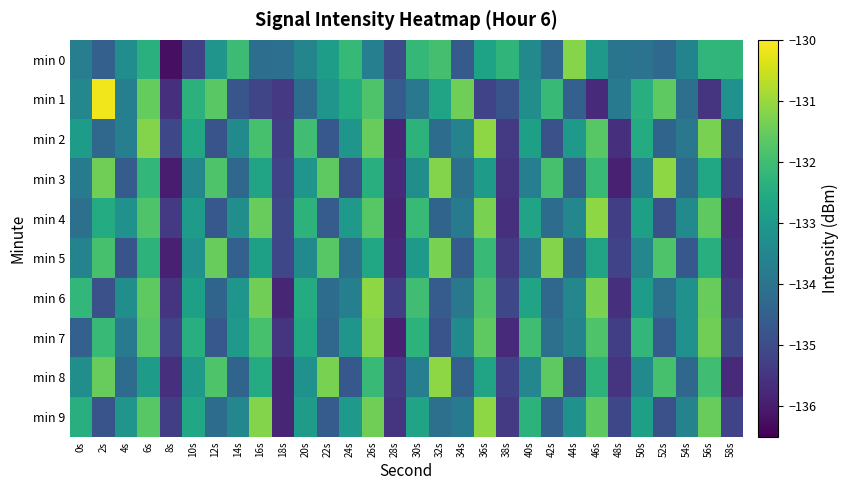

Reading left to right, extract all data points from this chart.

min 0: 0s=-133.7	2s=-134.5	4s=-133.3	6s=-132.4	8s=-136.2	10s=-135.2	12s=-133.1	14s=-132.0	16s=-134.2	18s=-134.1	20s=-133.5	22s=-132.9	24s=-132.2	26s=-133.7	28s=-135.0	30s=-132.2	32s=-131.9	34s=-134.7	36s=-132.7	38s=-132.2	40s=-133.4	42s=-134.3	44s=-131.2	46s=-133.0	48s=-134.0	50s=-134.0	52s=-134.3	54s=-133.6	56s=-132.2	58s=-132.2
min 1: 0s=-133.5	2s=-130.1	4s=-133.7	6s=-131.5	8s=-135.6	10s=-132.3	12s=-131.7	14s=-134.8	16s=-135.1	18s=-135.4	20s=-134.2	22s=-133.1	24s=-132.5	26s=-131.8	28s=-134.6	30s=-133.9	32s=-132.7	34s=-131.4	36s=-135.2	38s=-134.8	40s=-133.3	42s=-132.1	44s=-134.5	46s=-135.7	48s=-133.8	50s=-132.4	52s=-131.6	54s=-134.1	56s=-135.5	58s=-133.2
min 2: 0s=-132.9	2s=-134.3	4s=-133.7	6s=-131.2	8s=-135.1	10s=-132.6	12s=-134.8	14s=-133.4	16s=-131.9	18s=-135.3	20s=-132.0	22s=-134.7	24s=-133.1	26s=-131.5	28s=-135.8	30s=-132.3	32s=-134.2	34s=-133.6	36s=-131.1	38s=-135.4	40s=-132.8	42s=-134.9	44s=-133.0	46s=-131.7	48s=-135.6	50s=-132.5	52s=-134.4	54s=-133.9	56s=-131.3	58s=-135.0
min 3: 0s=-133.8	2s=-131.4	4s=-134.6	6s=-132.2	8s=-136.0	10s=-133.5	12s=-131.8	14s=-134.3	16s=-132.7	18s=-135.2	20s=-133.1	22s=-131.6	24s=-134.9	26s=-132.4	28s=-135.7	30s=-133.3	32s=-131.2	34s=-134.1	36s=-132.9	38s=-135.5	40s=-133.7	42s=-131.9	44s=-134.5	46s=-132.1	48s=-135.9	50s=-133.6	52s=-131.1	54s=-134.2	56s=-132.6	58s=-135.3
min 4: 0s=-134.1	2s=-132.5	4s=-133.2	6s=-131.8	8s=-135.4	10s=-132.9	12s=-134.7	14s=-133.3	16s=-131.5	18s=-135.1	20s=-132.3	22s=-134.6	24s=-133.0	26s=-131.7	28s=-135.8	30s=-132.1	32s=-134.4	34s=-133.8	36s=-131.3	38s=-135.6	40s=-132.7	42s=-134.2	44s=-133.5	46s=-131.1	48s=-135.3	50s=-132.8	52s=-134.9	54s=-133.4	56s=-131.6	58s=-135.7
min 5: 0s=-133.6	2s=-131.9	4s=-134.8	6s=-132.3	8s=-135.9	10s=-133.2	12s=-131.5	14s=-134.5	16s=-132.8	18s=-135.1	20s=-133.4	22s=-131.7	24s=-134.1	26s=-132.6	28s=-135.7	30s=-133.0	32s=-131.3	34s=-134.6	36s=-132.1	38s=-135.4	40s=-133.8	42s=-131.2	44s=-134.3	46s=-132.7	48s=-135.2	50s=-133.5	52s=-131.8	54s=-134.7	56s=-132.4	58s=-135.6
min 6: 0s=-132.2	2s=-134.9	4s=-133.3	6s=-131.6	8s=-135.5	10s=-132.8	12s=-134.4	14s=-133.1	16s=-131.4	18s=-135.8	20s=-132.5	22s=-134.2	24s=-133.7	26s=-131.1	28s=-135.3	30s=-132.0	32s=-134.6	34s=-133.9	36s=-131.8	38s=-135.1	40s=-132.7	42s=-134.3	44s=-133.5	46s=-131.3	48s=-135.6	50s=-132.9	52s=-134.1	54s=-133.2	56s=-131.5	58s=-135.4
min 7: 0s=-134.5	2s=-132.1	4s=-133.8	6s=-131.7	8s=-135.2	10s=-132.4	12s=-134.7	14s=-133.0	16s=-131.9	18s=-135.5	20s=-132.6	22s=-134.3	24s=-133.1	26s=-131.2	28s=-135.9	30s=-132.3	32s=-134.8	34s=-133.4	36s=-131.6	38s=-135.7	40s=-132.0	42s=-134.1	44s=-133.6	46s=-131.8	48s=-135.3	50s=-132.2	52s=-134.6	54s=-133.2	56s=-131.4	58s=-135.1
min 8: 0s=-133.3	2s=-131.5	4s=-134.2	6s=-132.9	8s=-135.6	10s=-133.0	12s=-131.8	14s=-134.4	16s=-132.5	18s=-135.8	20s=-133.2	22s=-131.3	24s=-134.7	26s=-132.1	28s=-135.4	30s=-133.7	32s=-131.1	34s=-134.5	36s=-132.7	38s=-135.2	40s=-133.5	42s=-131.6	44s=-134.9	46s=-132.3	48s=-135.5	50s=-133.4	52s=-131.9	54s=-134.3	56s=-132.0	58s=-135.7
min 9: 0s=-132.4	2s=-134.8	4s=-133.1	6s=-131.7	8s=-135.3	10s=-132.6	12s=-134.2	14s=-133.5	16s=-131.2	18s=-135.8	20s=-132.9	22s=-134.6	24s=-133.0	26s=-131.4	28s=-135.5	30s=-132.7	32s=-134.1	34s=-133.8	36s=-131.1	38s=-135.4	40s=-132.3	42s=-134.5	44s=-133.2	46s=-131.6	48s=-135.1	50s=-132.8	52s=-134.9	54s=-133.6	56s=-131.5	58s=-135.2